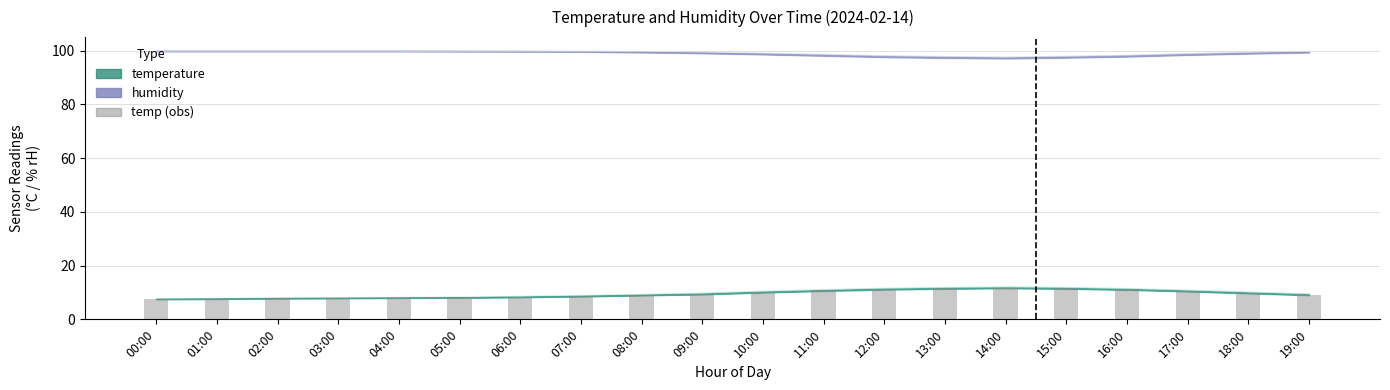

What is the maximum value shown in the chart?

11.8